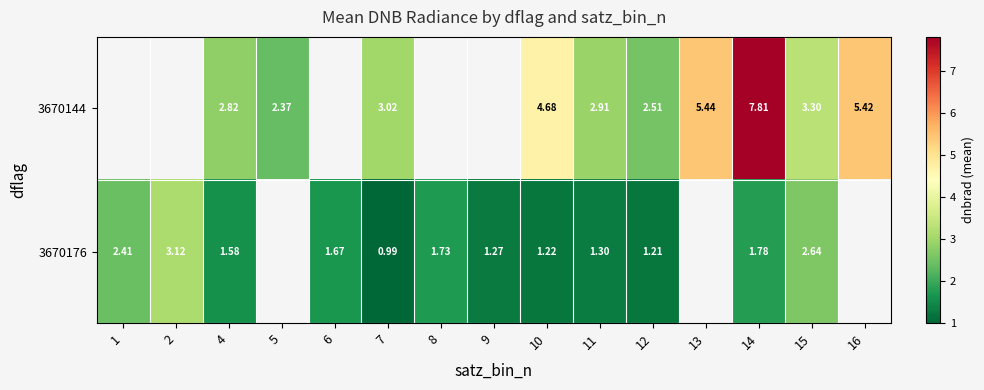

What is the maximum value shown in the chart?

7.8